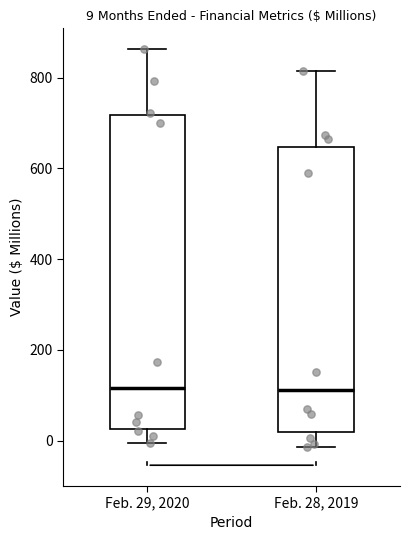

Which box is the tallest, from its lower edge to its upper edge?

Feb. 29, 2020